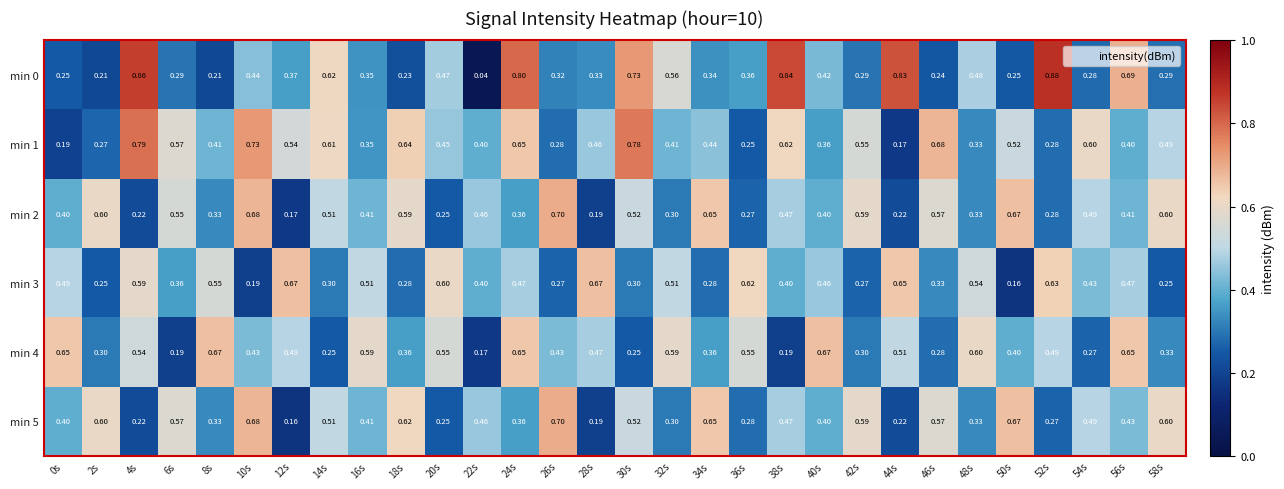

Is the value of min 5 at 42s greater than the value of min 0 at 44s?

No